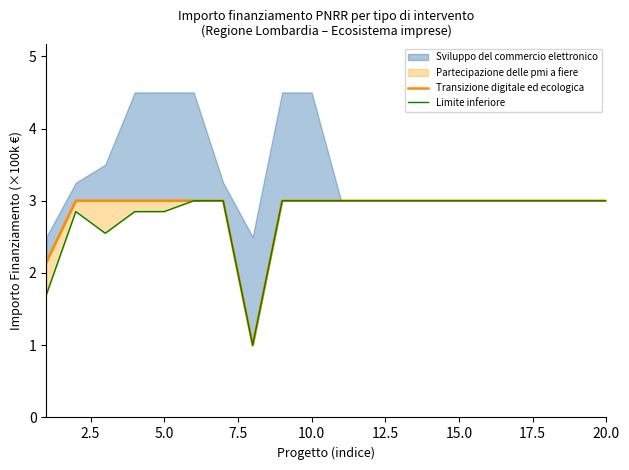

True or false: Transizione digitale ed ecologica has more than 0 points higher than both neighbors.

False